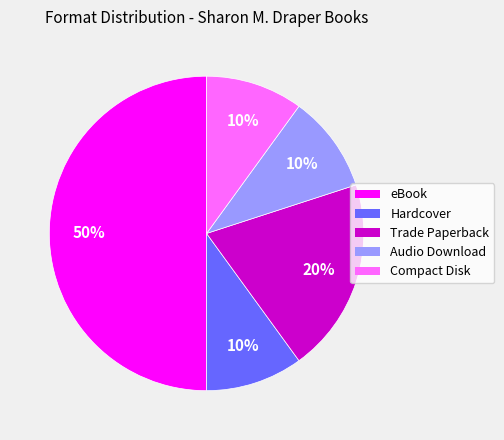

The eBook slice represents 50% of the pie. True or false?

True